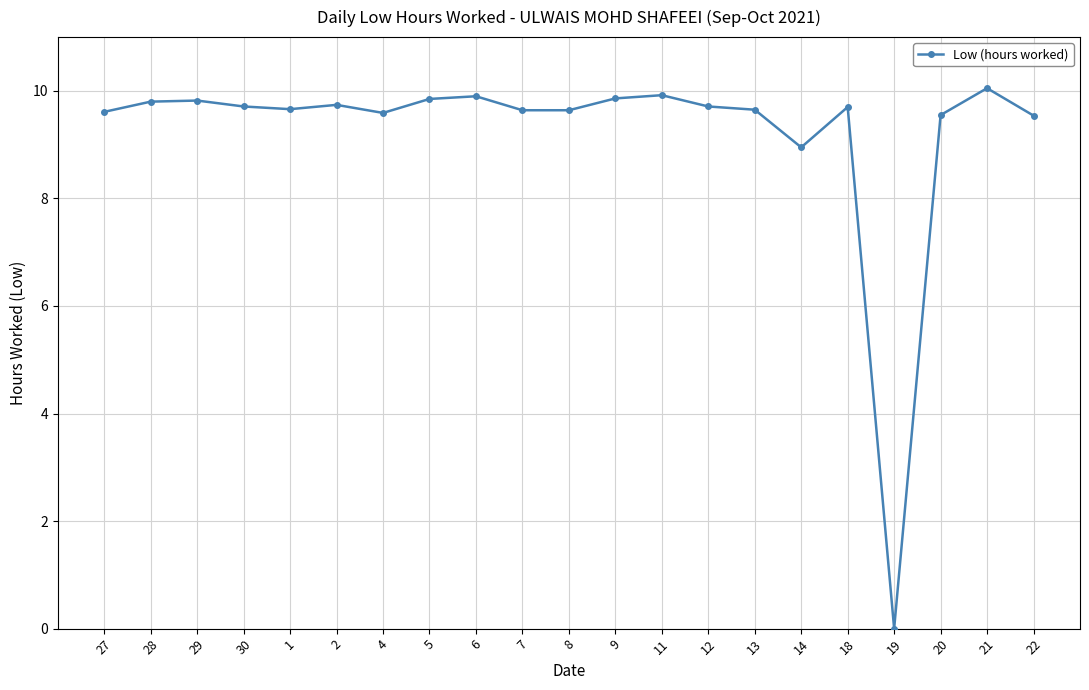

Which has a higher value, 19 or 12?

12